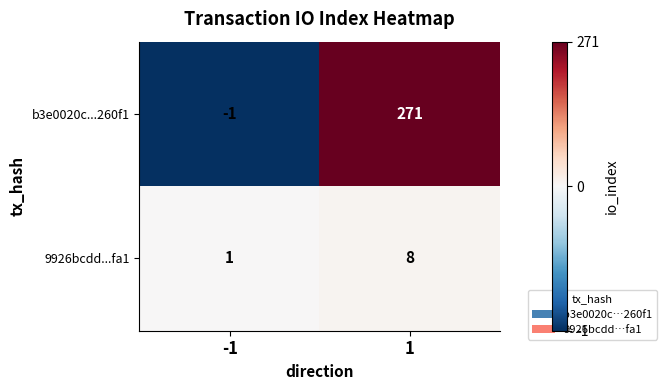

What is the total value across all series at 1?

279